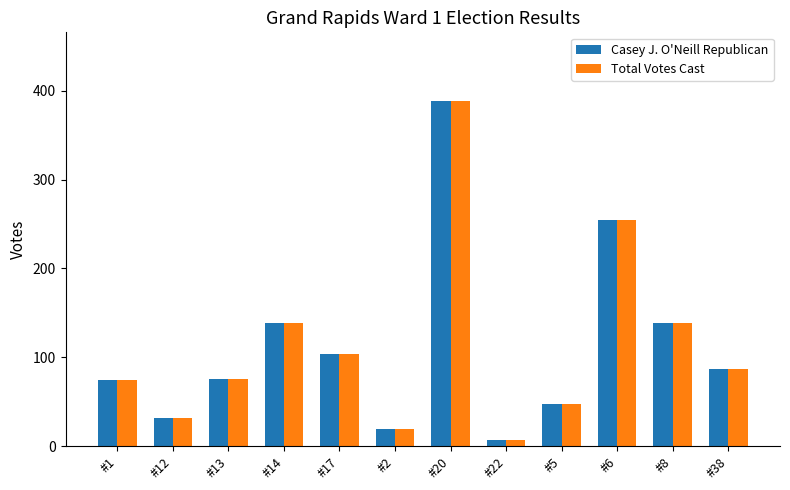

What is the smallest value displayed?

7